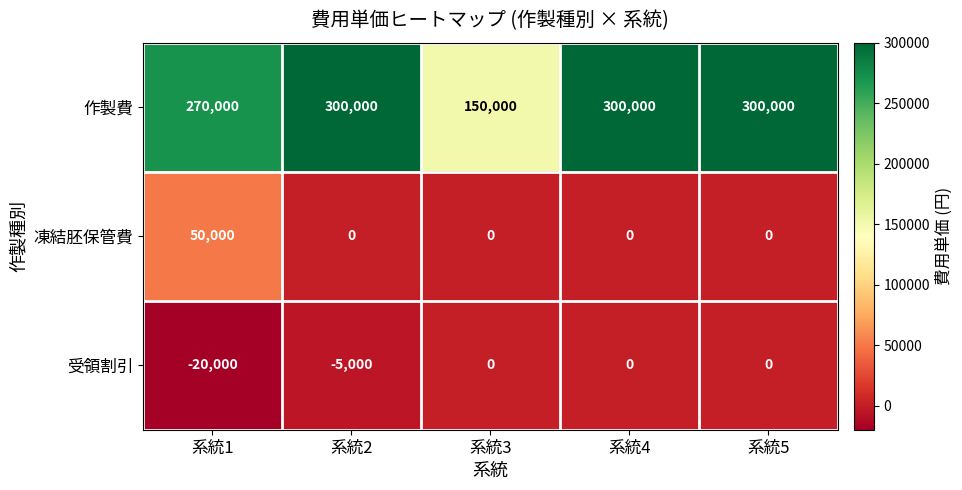

How many 作製費 values are between 270000 and 300000?

4